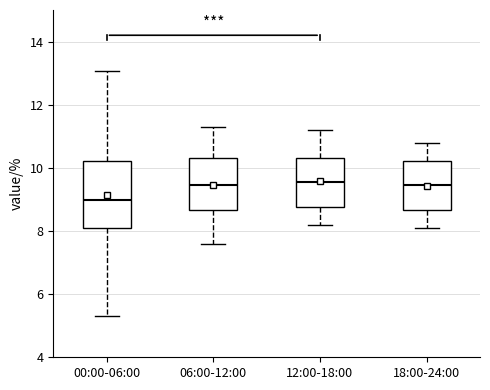

Reading left to right, transcribe this box plot: for each box, give where its median line is, the range the box spans, and where its two whiskers end, as read against the y-axis. The values are not printed on the chart, so give them approximately, as read against the axis.

00:00-06:00: median 9.0, box 8.2 to 10.2, whiskers 5.4 to 13.0
06:00-12:00: median 9.4, box 8.6 to 10.4, whiskers 7.6 to 11.4
12:00-18:00: median 9.6, box 8.8 to 10.4, whiskers 8.2 to 11.2
18:00-24:00: median 9.4, box 8.6 to 10.2, whiskers 8.2 to 10.8